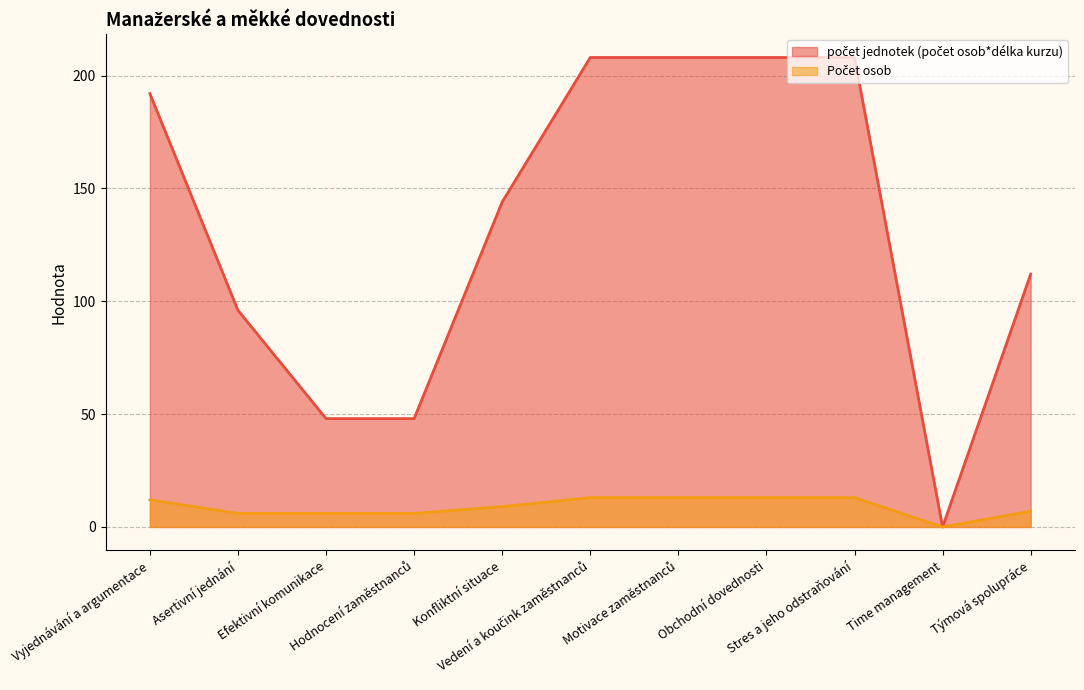

True or false: Počet osob and počet jednotek (počet osob*délka kurzu) cross at least once.

False